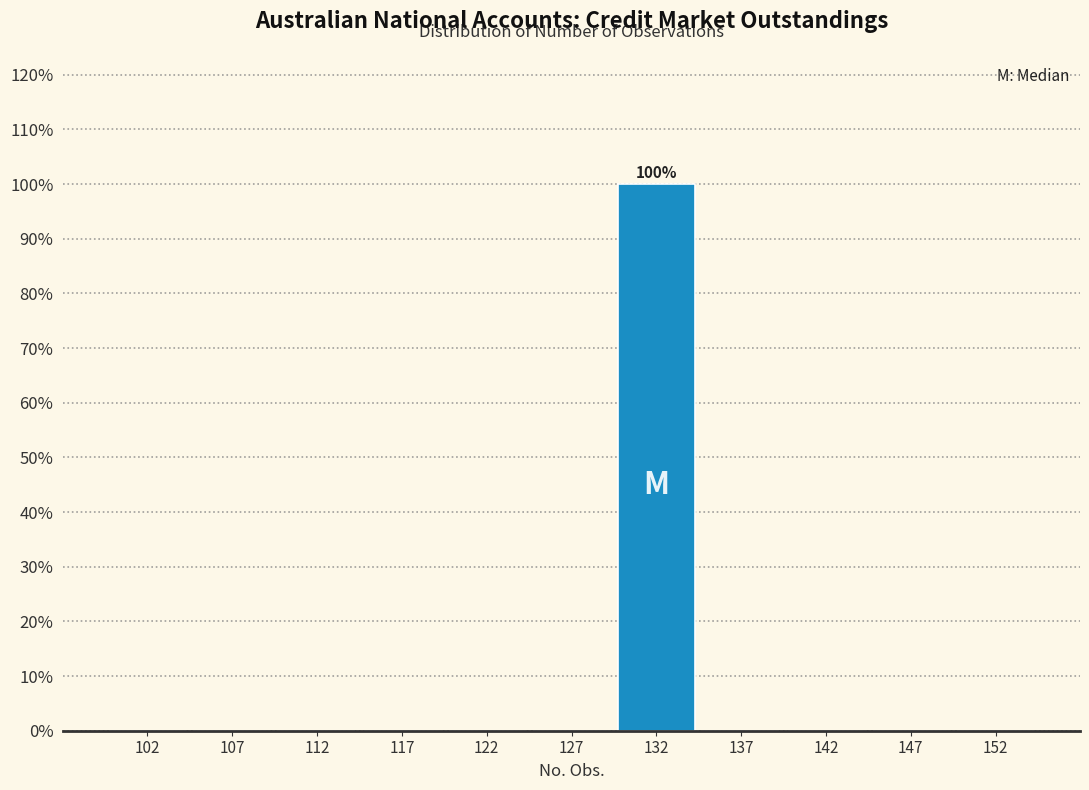

Which range on the x-axis has the tallest bar?

130 to 135